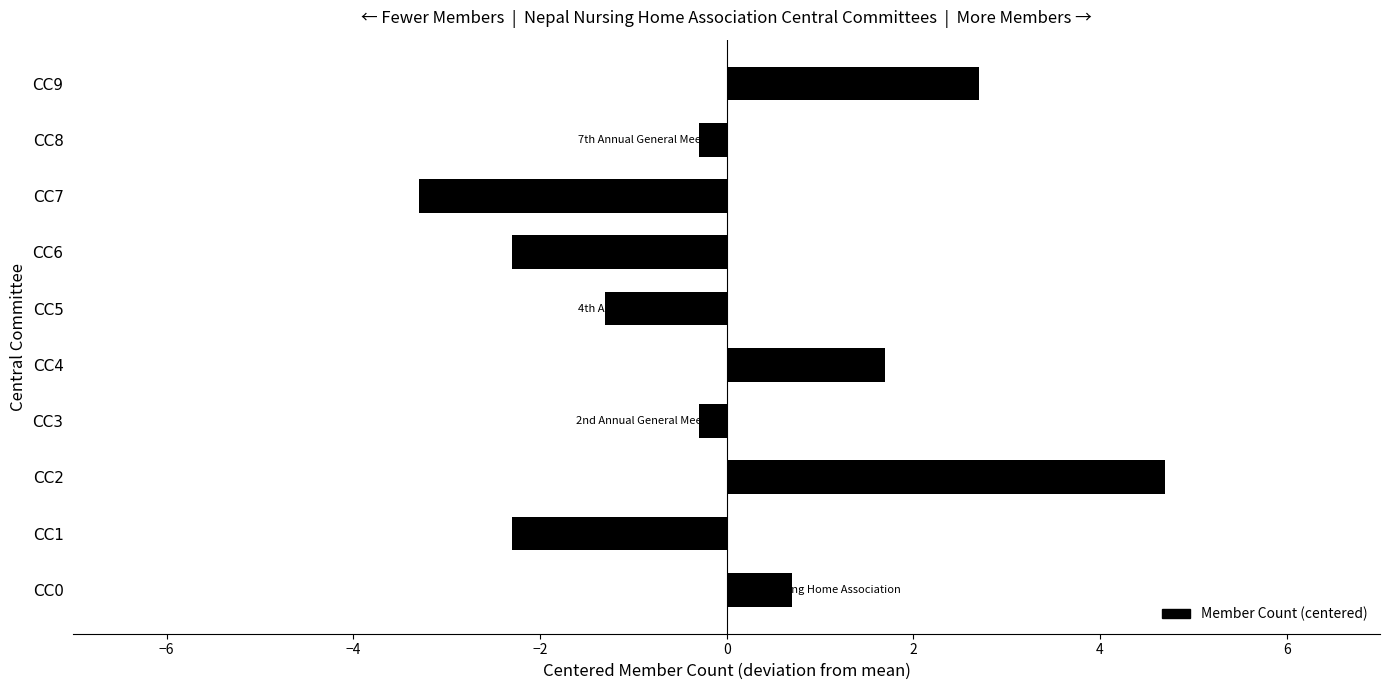

Are the bars grouped side by side (vs. stacked)?

No